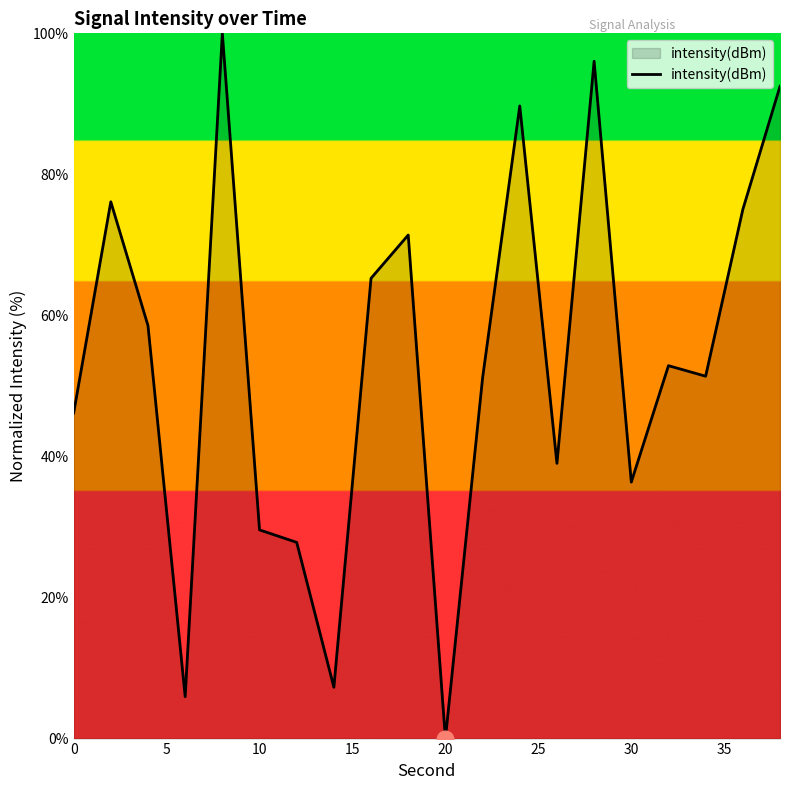

What is the maximum value shown in the chart?

100.0